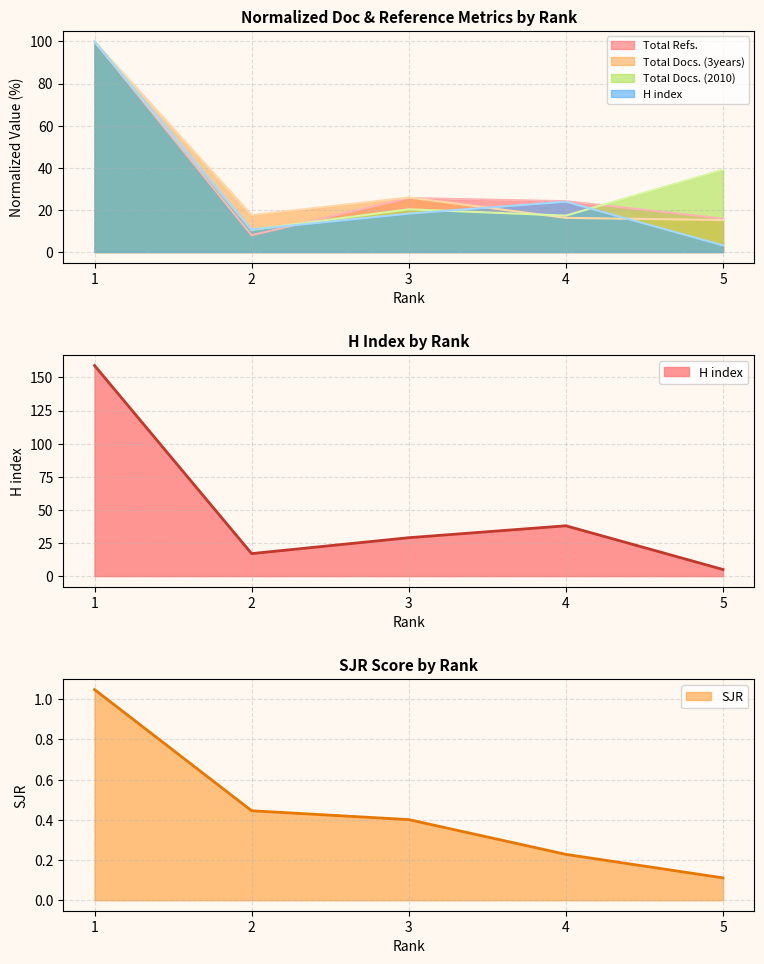

What is the difference between the maximum and minimum values in the Total Docs. (3years) series?

84.8